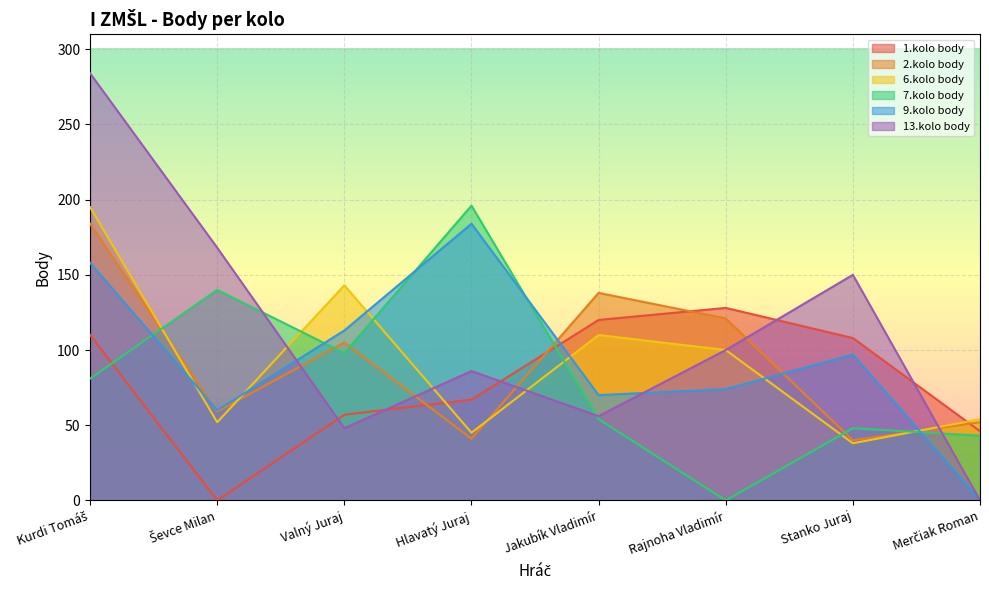

What is the label of the 5th point from the right?

Hlavatý Juraj